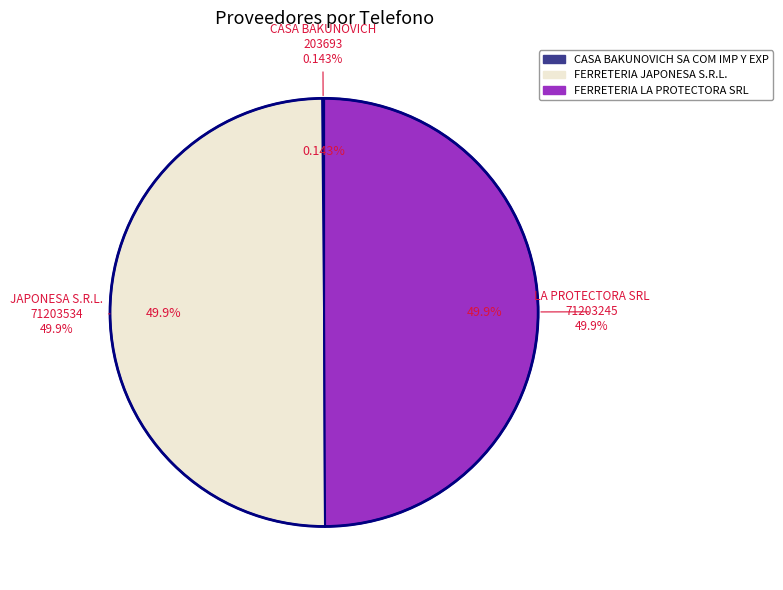

To the nearest percent, what percentage of the pie is FERRETERIA LA PROTECTORA SRL?

50%